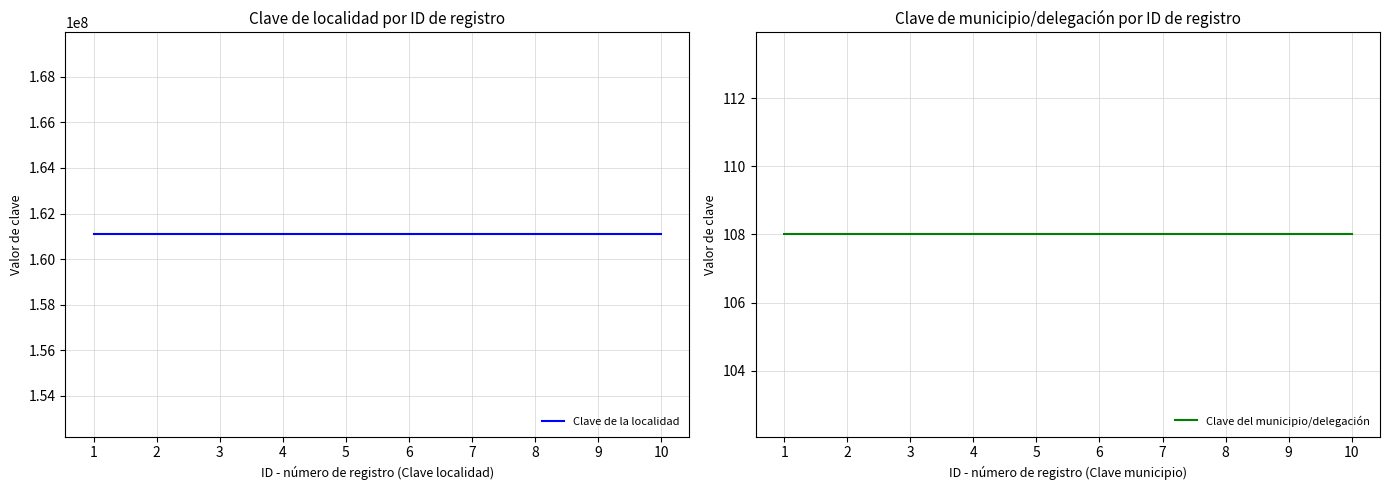

List the series in order of their peak value, lowest first.

Clave del municipio/delegación, Clave de la localidad